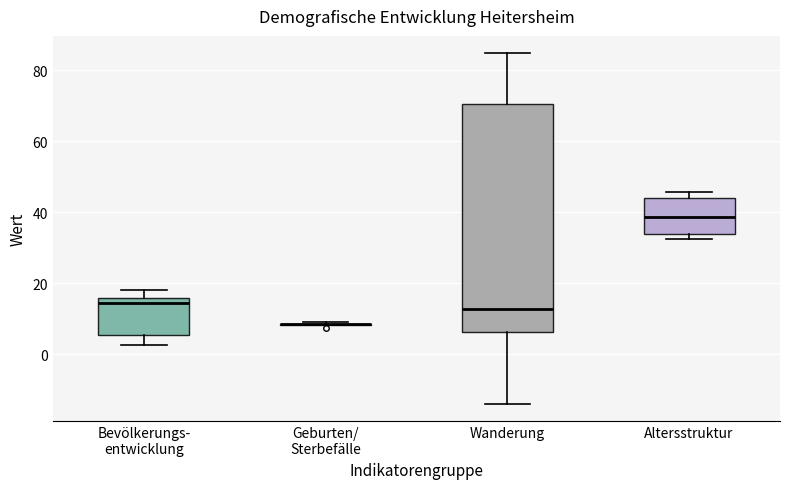

Where does the median line of the box for Wanderung sit on the y-axis? The values are not printed on the chart, so give them approximately, as read against the axis.

12